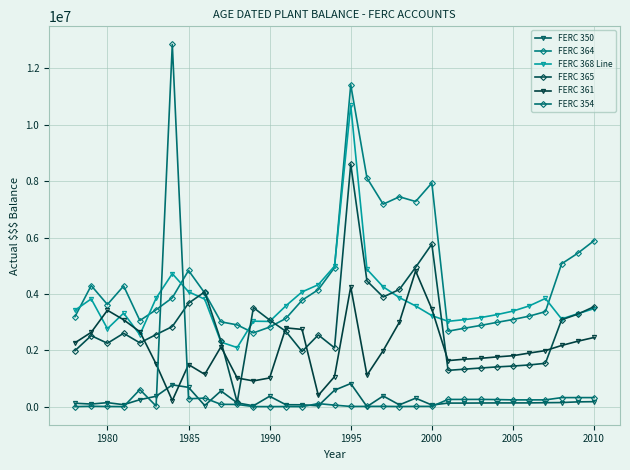

Which series changed the most between 2000 and 2005?

FERC 364